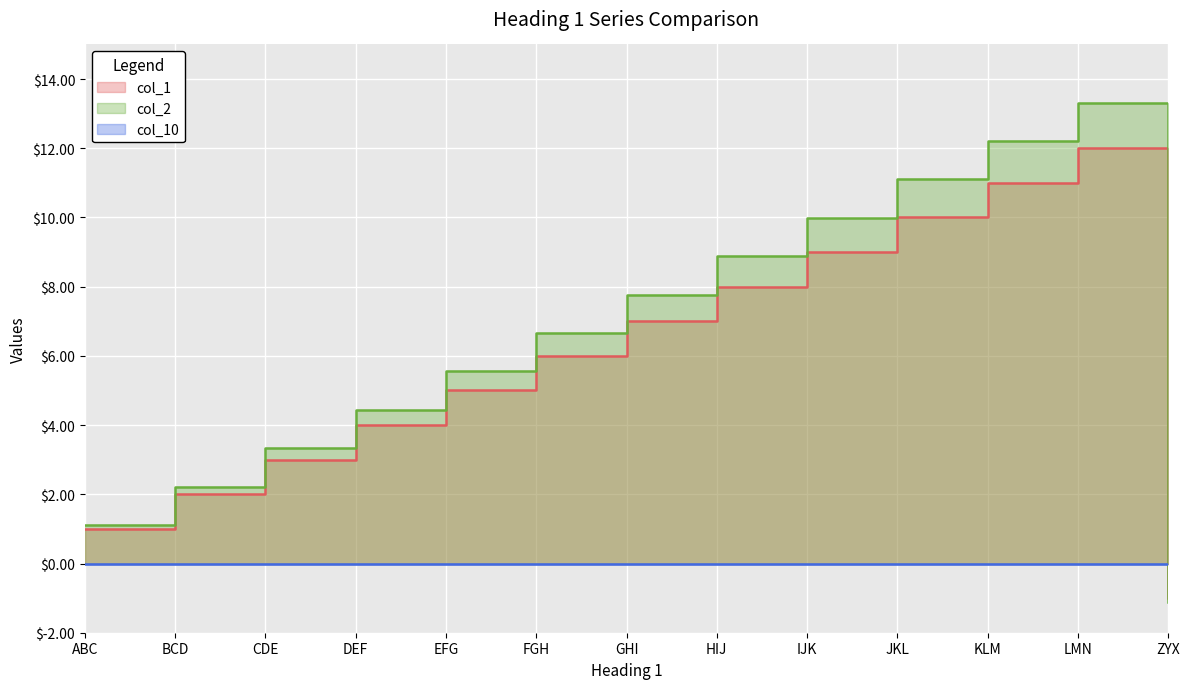

What position from the left is HIJ?

8